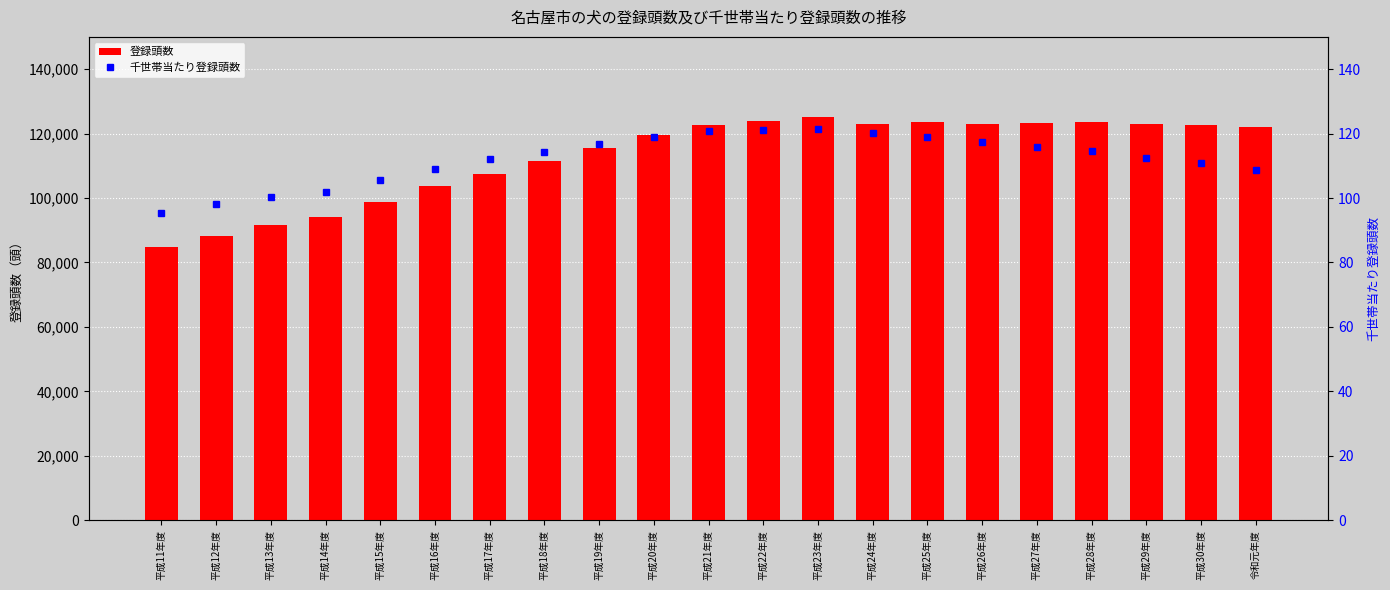

Reading left to right, list all the values displayed in this chart.

登録頭数: 84663.0	88249.0	91571.0	94167.0	98773.0	103584.0	107408.0	111499.0	115532.0	119569.0	122574.0	124002.0	125142.0	123113.0	123435.0	123092.0	123195.0	123473.0	123026.0	122775.0	122151.0
千世帯当たり登録頭数: 95.3	98.2	100.5	101.9	105.5	109.1	112.1	114.4	116.7	119.0	120.9	121.2	121.5	120.0	119.0	117.2	115.8	114.5	112.6	110.8	108.8